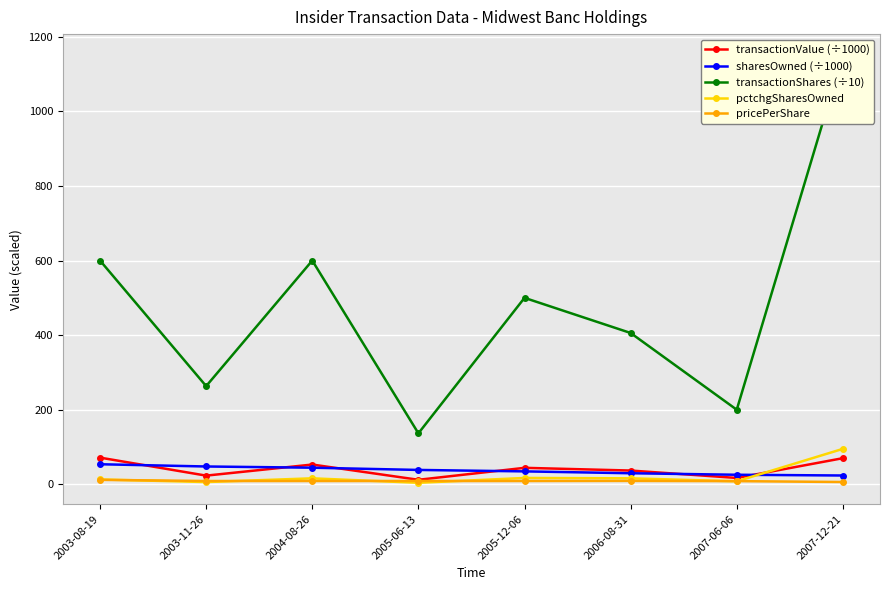

Where does the transactionValue (÷1000) series first go above 44?

2003-08-19